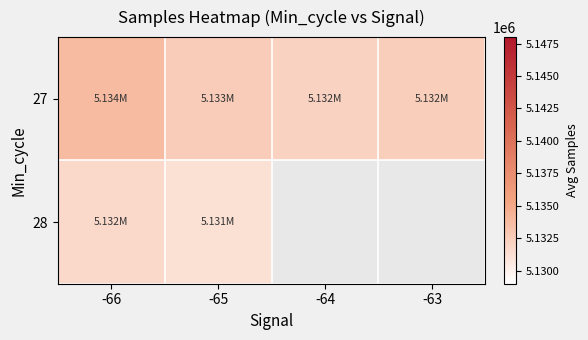

Rank the series by their maximum value, from lowest to highest.

28, 27